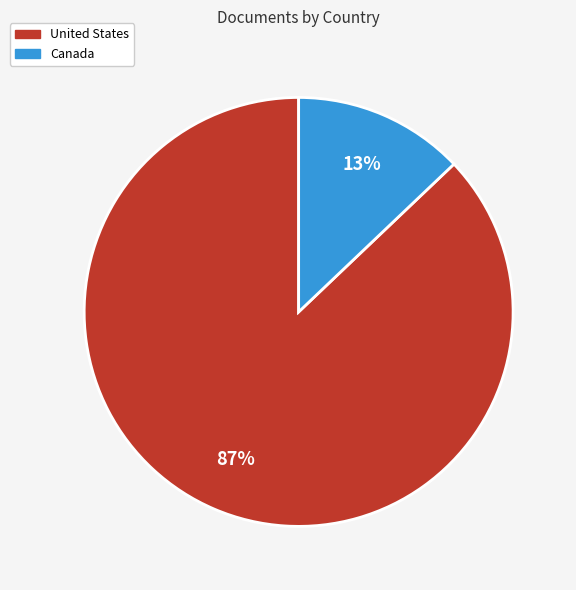

How many slices are in this pie chart?

2